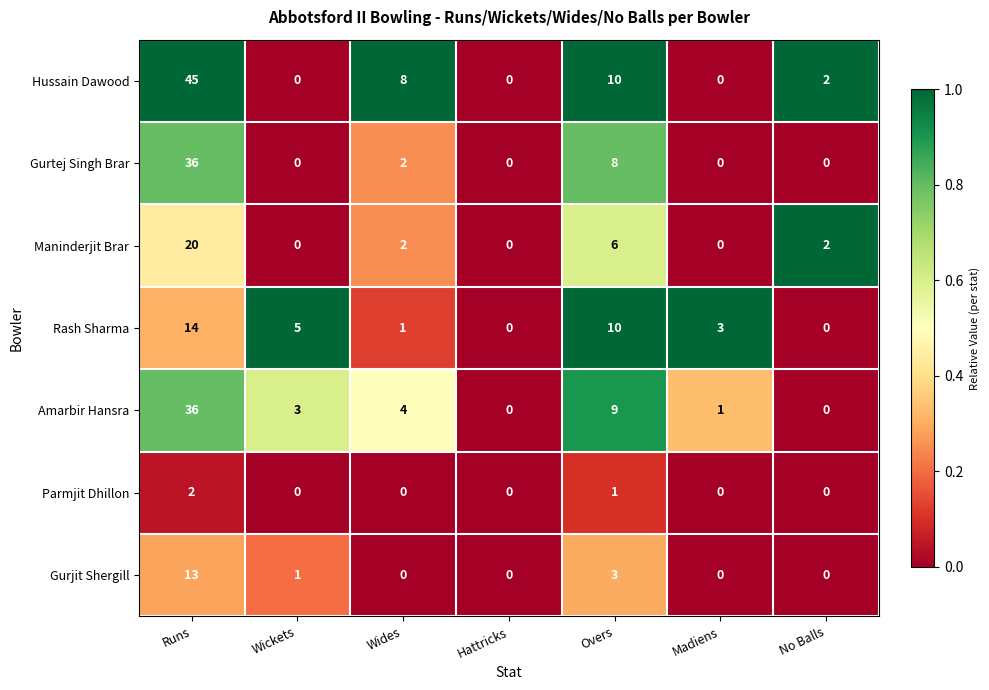

What is the average value of the Rash Sharma series?

5